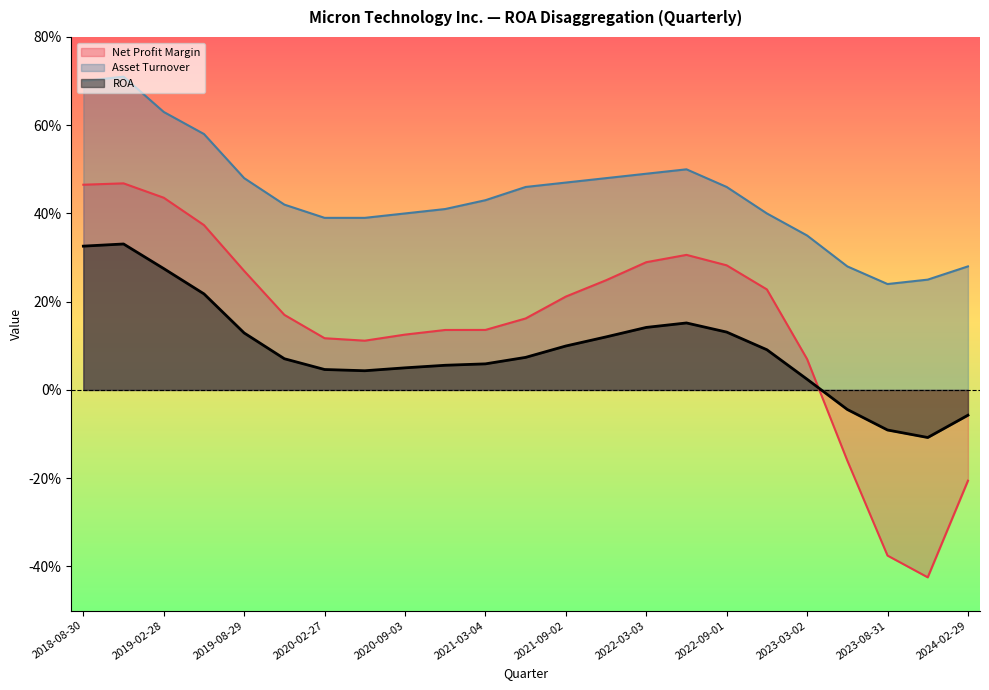

How many lines are shown in the chart?

3